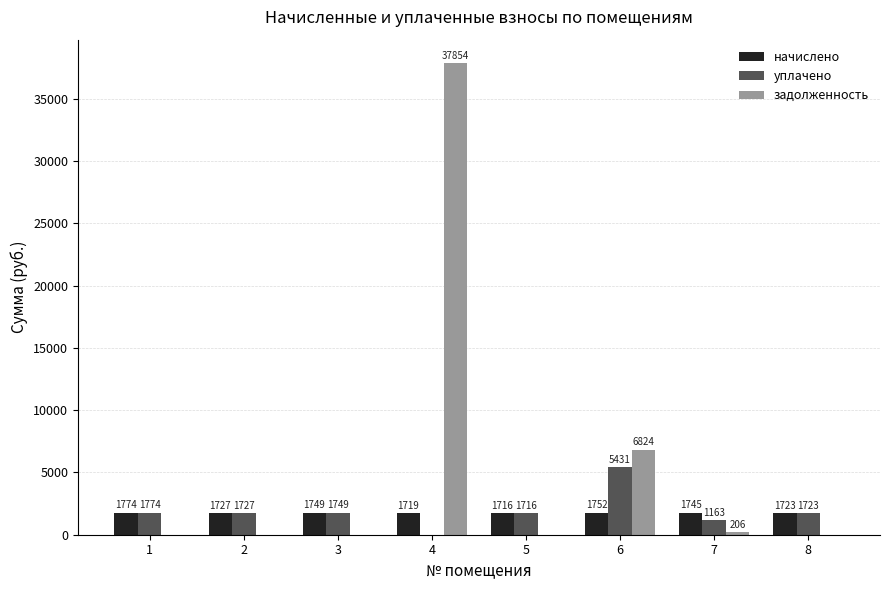

What is the highest value of the уплачено series?

5431.4